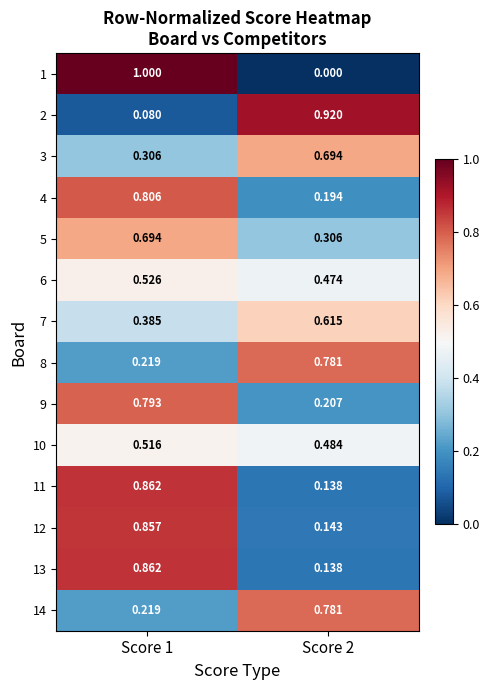

Is the value of 2 at Score 2 greater than the value of 7 at Score 2?

Yes